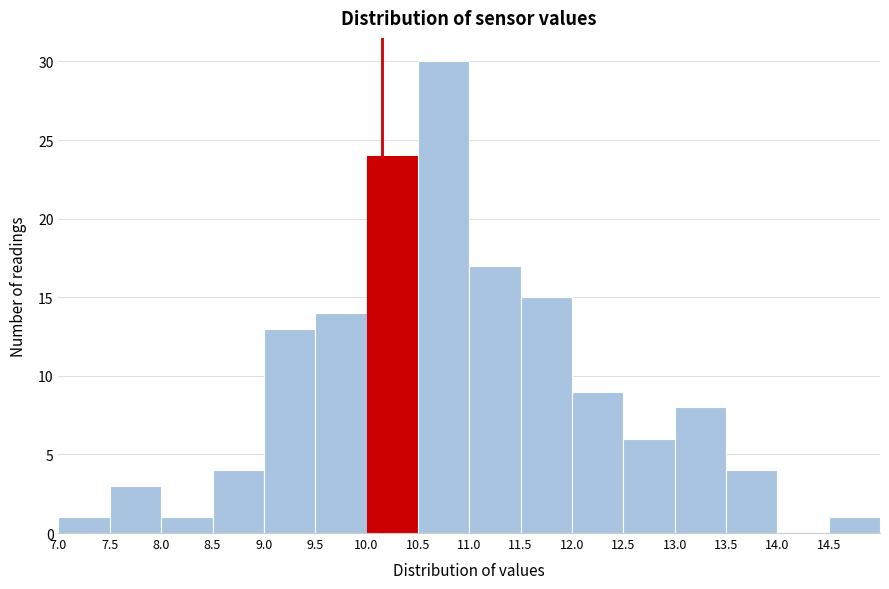

Reading left to right, transcribe this chart: for each bar, give the range it covers on the x-axis and its height. The values are not printed on the chart, so give them approximately, as read against the axis.

7.0 to 7.5: 1
7.5 to 8.0: 3
8.0 to 8.5: 1
8.5 to 9.0: 4
9.0 to 9.5: 13
9.5 to 10.0: 14
10.0 to 10.5: 24
10.5 to 11.0: 30
11.0 to 11.5: 17
11.5 to 12.0: 15
12.0 to 12.5: 9
12.5 to 13.0: 6
13.0 to 13.5: 8
13.5 to 14.0: 4
14.0 to 14.5: 0
14.5 to 15.0: 1